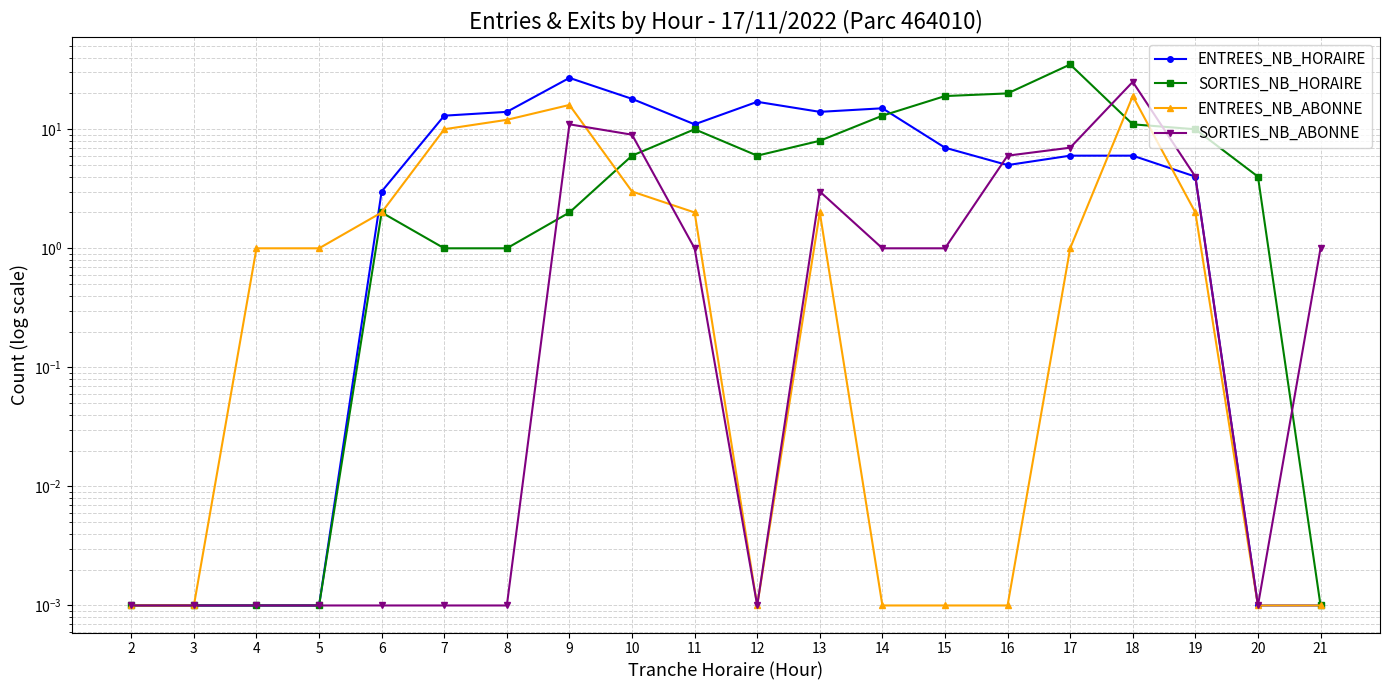

The ENTREES_NB_HORAIRE series shows 0.0 at 2. True or false?

False